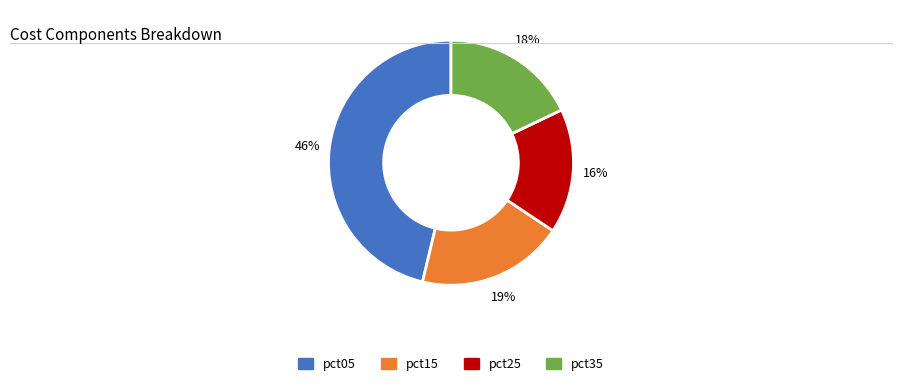

Does any single category account for the majority?

No